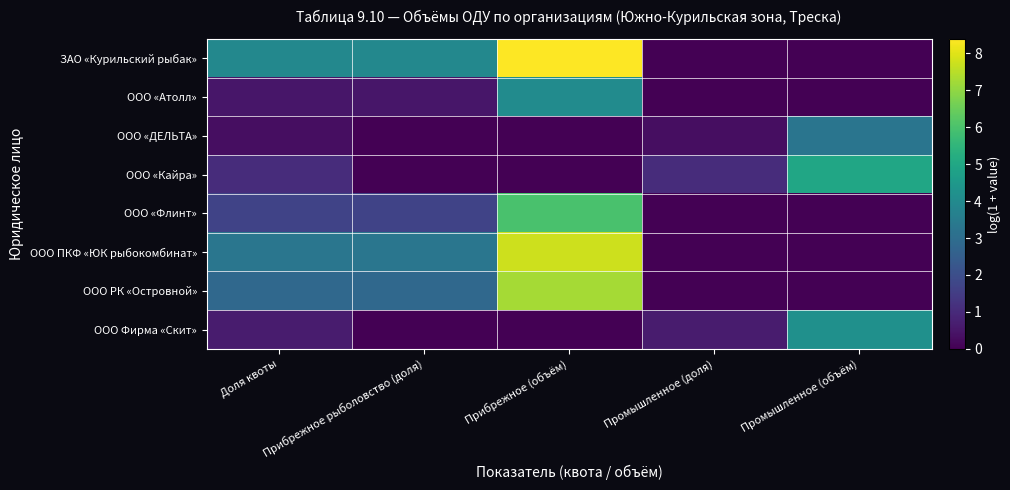

At Прибрежное (объём), list the series in order from smallest to largest.

ООО «ДЕЛЬТА», ООО «Кайра», ООО Фирма «Скит», ООО «Атолл», ООО «Флинт», ООО РК «Островной», ООО ПКФ «ЮК рыбокомбинат», ЗАО «Курильский рыбак»